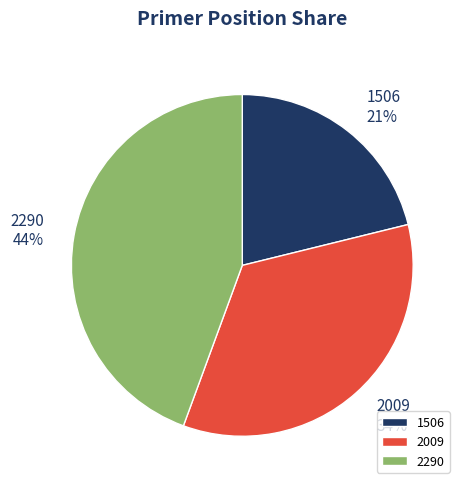

To the nearest percent, what percentage of the pie is 2009?

34%